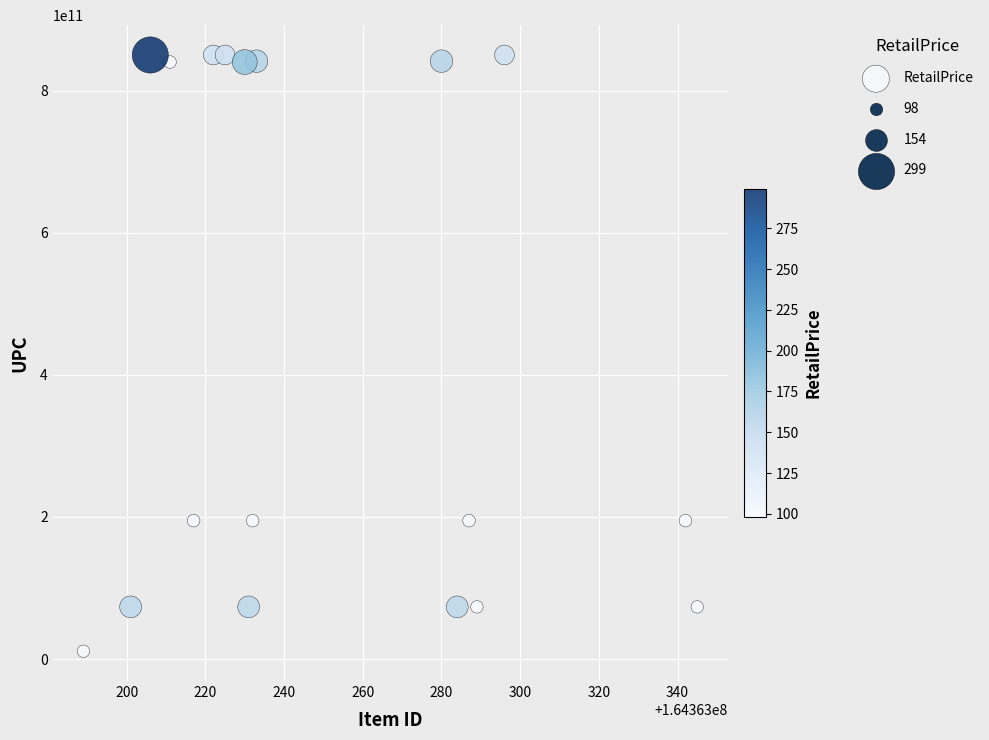

What is the range of Y values (max minus min)?

838904773338